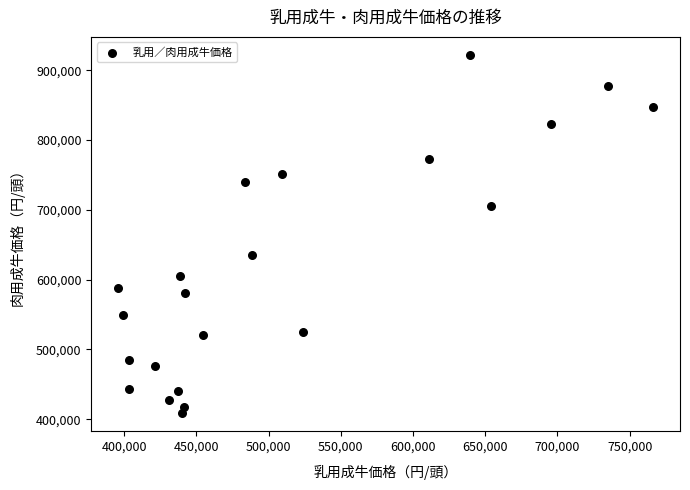

What Y value in the scatter plot is closest to 665500?

635900